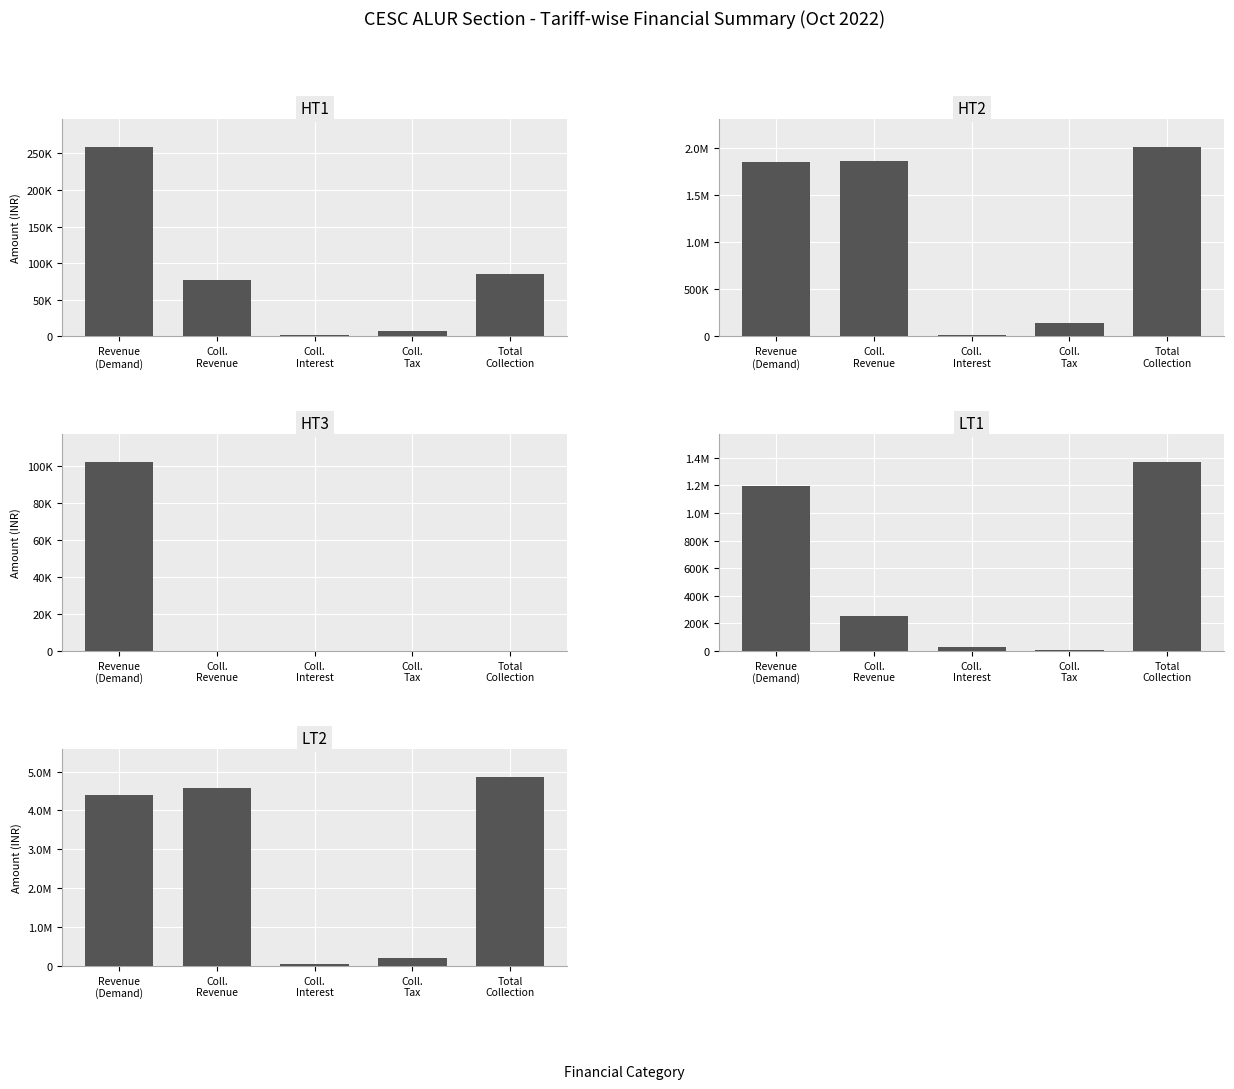

Reading left to right, list all the values displayed in this chart.

HT1: Revenue
(Demand)=258324.7	Coll.
Revenue=76424.1	Coll.
Interest=1075.2	Coll.
Tax=7713.7	Total
Collection=85213.0
HT2: Revenue
(Demand)=1856494.6	Coll.
Revenue=1868657.0	Coll.
Interest=7261.2	Coll.
Tax=135144.8	Total
Collection=2011063.0
HT3: Revenue
(Demand)=101967.1	Coll.
Revenue=0.0	Coll.
Interest=0.0	Coll.
Tax=0.0	Total
Collection=0.0
LT1: Revenue
(Demand)=1197704.6	Coll.
Revenue=255431.7	Coll.
Interest=31267.5	Coll.
Tax=11453.7	Total
Collection=1367033.7
LT2: Revenue
(Demand)=4393181.8	Coll.
Revenue=4590439.1	Coll.
Interest=49962.4	Coll.
Tax=218244.4	Total
Collection=4856669.0